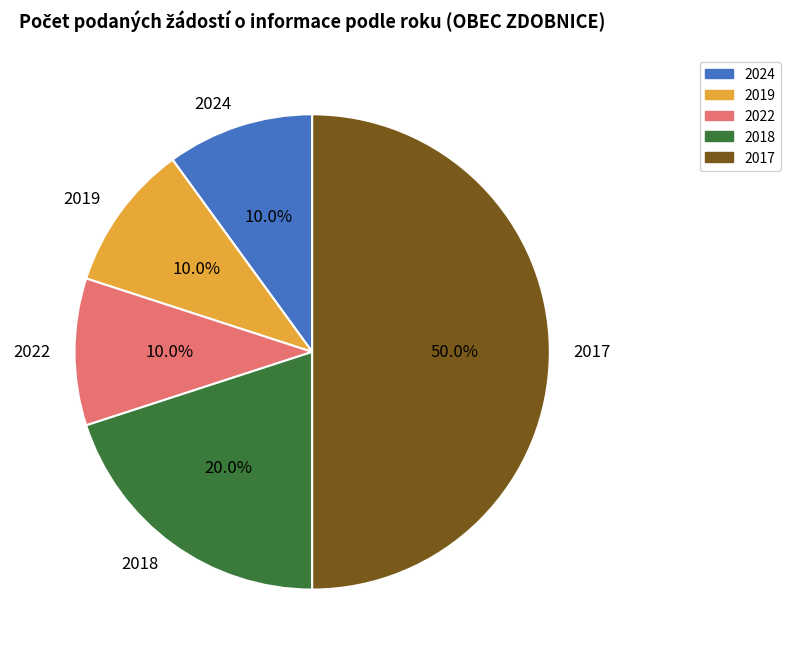

Is 2019 the majority of the pie?

No